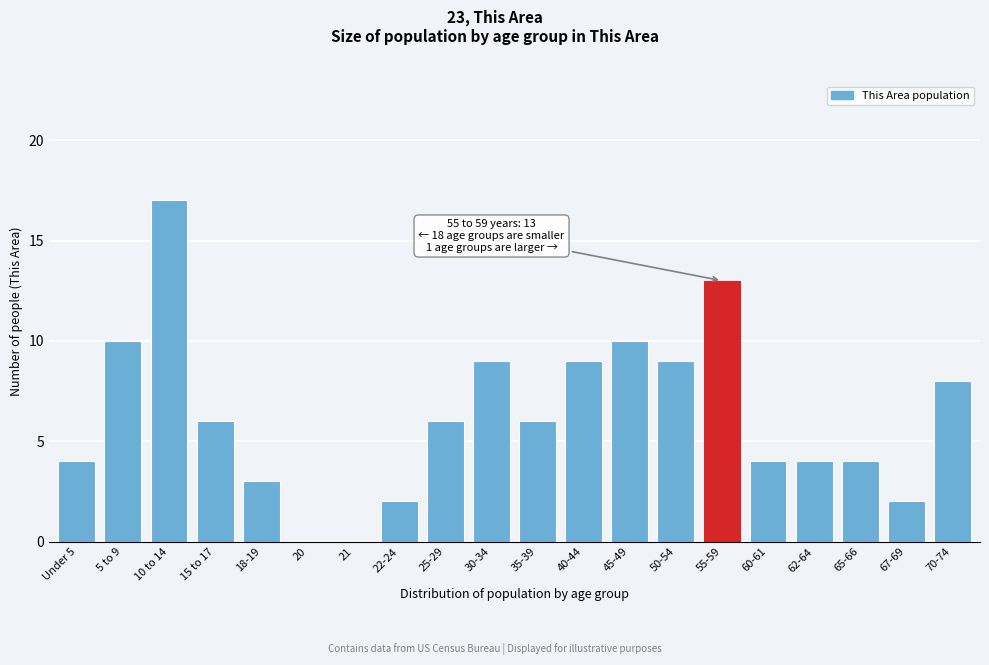

Reading left to right, what are all the values shown in this chart?

Under 5=4	5 to 9=10	10 to 14=17	15 to 17=6	18-19=3	20=0	21=0	22-24=2	25-29=6	30-34=9	35-39=6	40-44=9	45-49=10	50-54=9	55-59=13	60-61=4	62-64=4	65-66=4	67-69=2	70-74=8